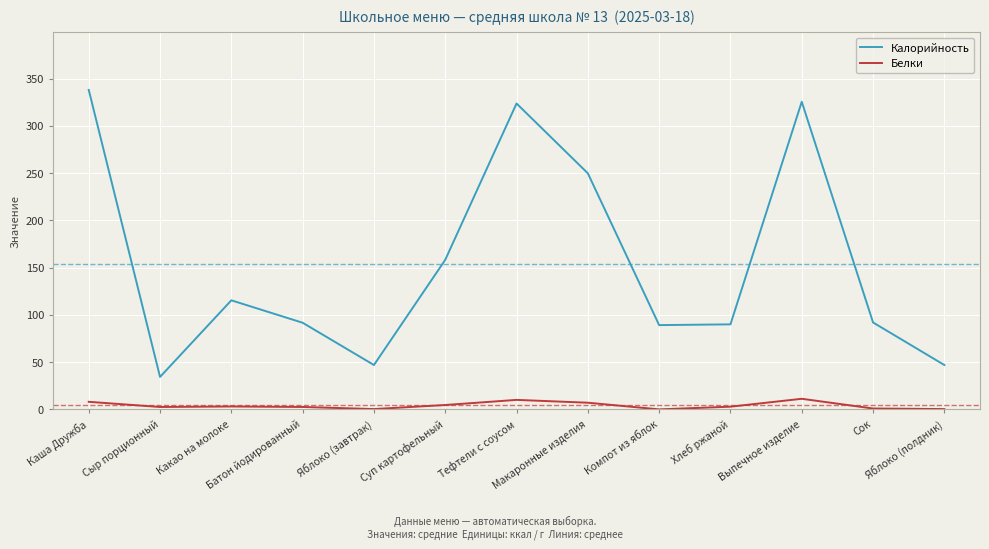

What is the difference between the maximum and minimum values in the Калорийность series?

303.6